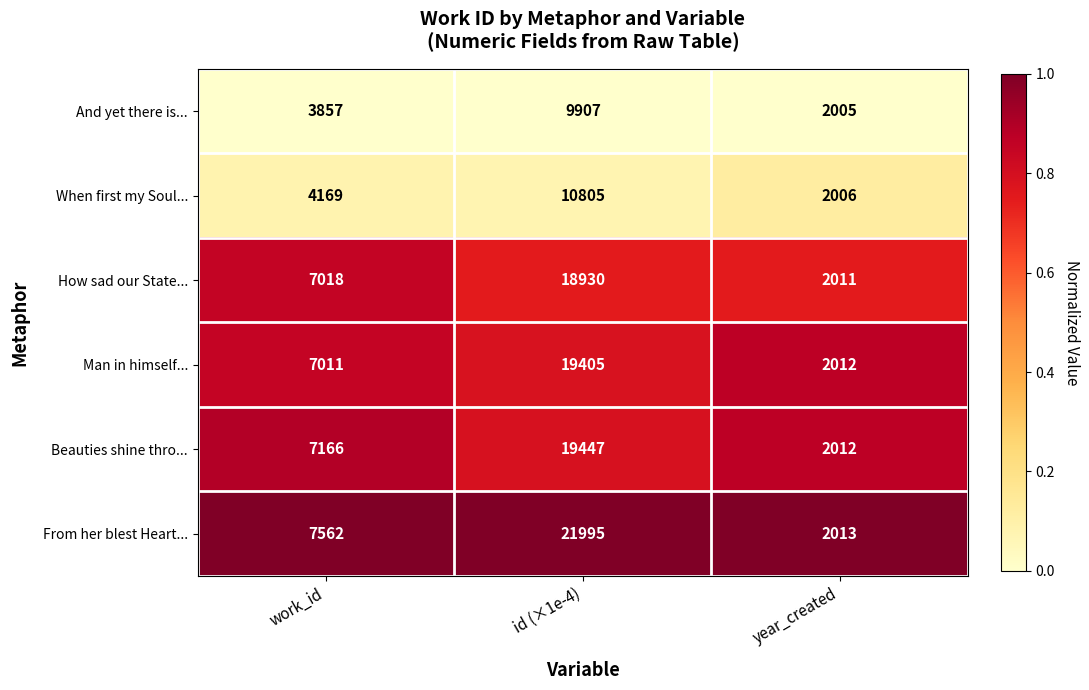

Between id (×1e-4) and year_created, which series saw the biggest shift?

From her blest Heart...